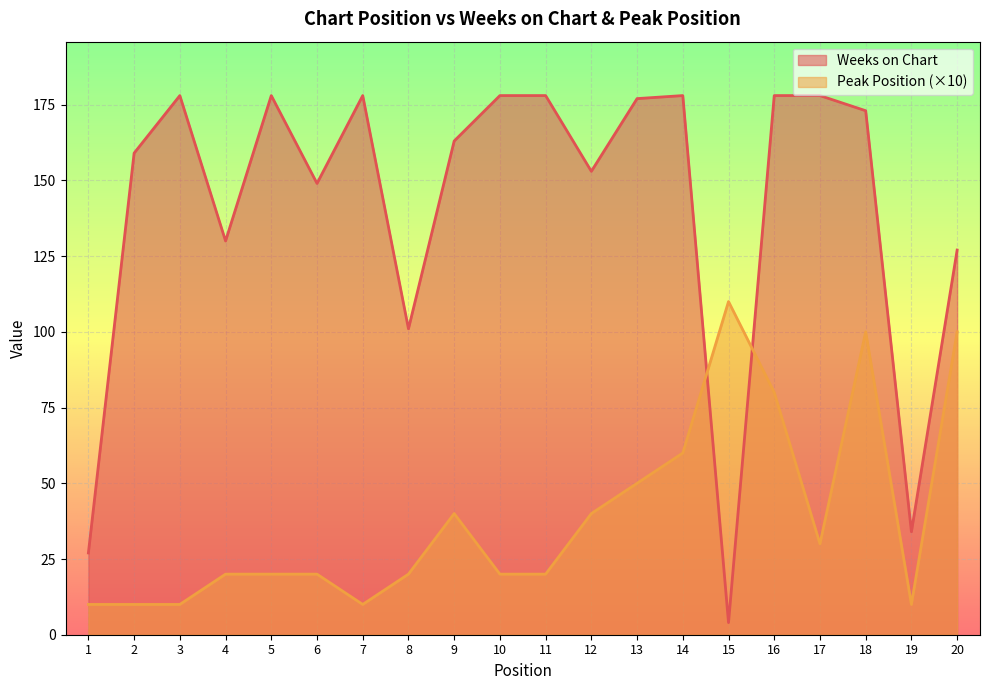

Rank the series at 6 from highest to lowest value.

Weeks on Chart, Peak Position (×10)